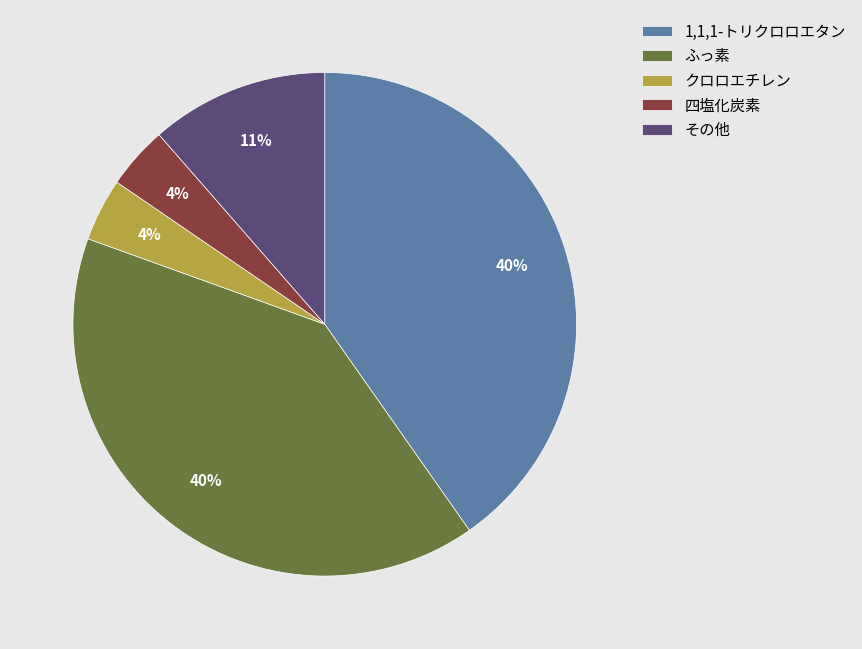

Combined, do ふっ素 and 1,1,1-トリクロロエタン account for over 50%?

Yes